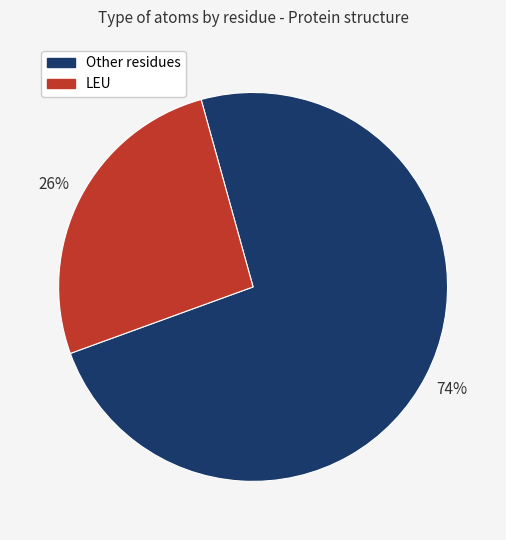

To the nearest percent, what is the average slice percentage?

50%